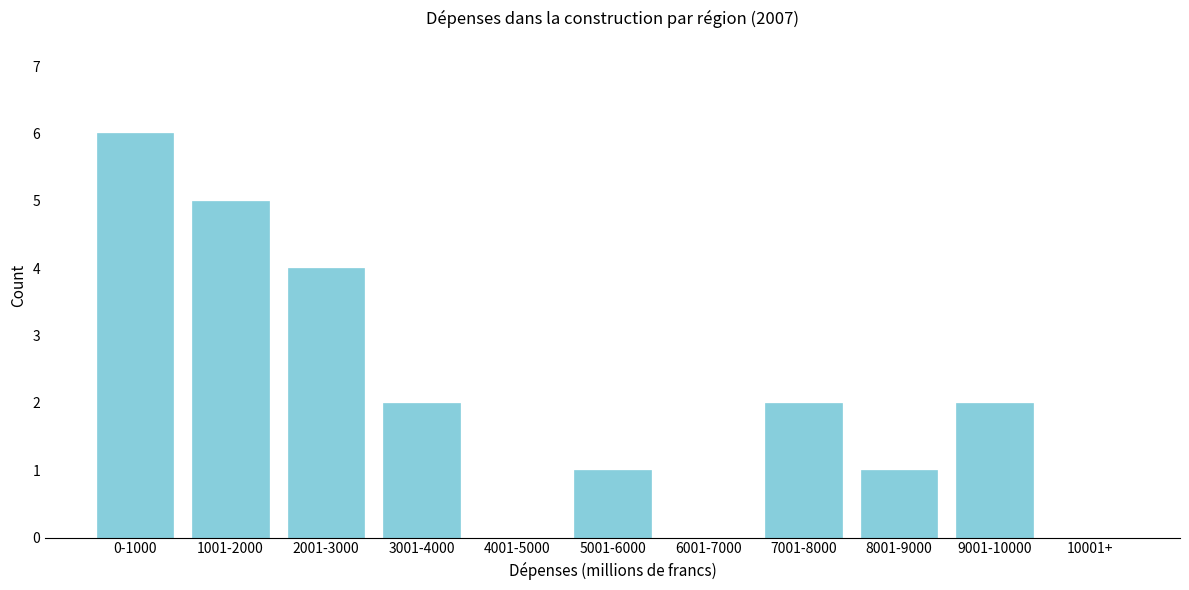

Reading left to right, what are all the values shown in this chart?

0-1000=6	1001-2000=5	2001-3000=4	3001-4000=2	4001-5000=0	5001-6000=1	6001-7000=0	7001-8000=2	8001-9000=1	9001-10000=2	10001+=0